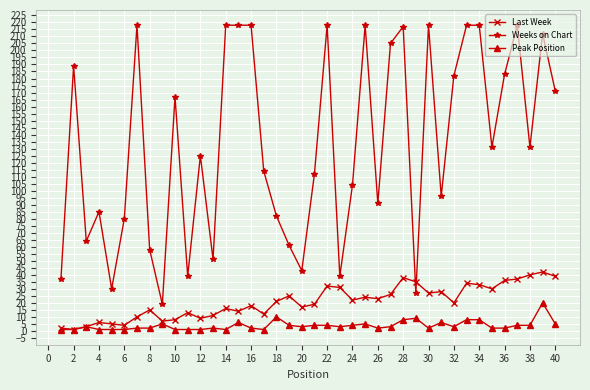

List the series in order of their peak value, highest first.

Weeks on Chart, Last Week, Peak Position